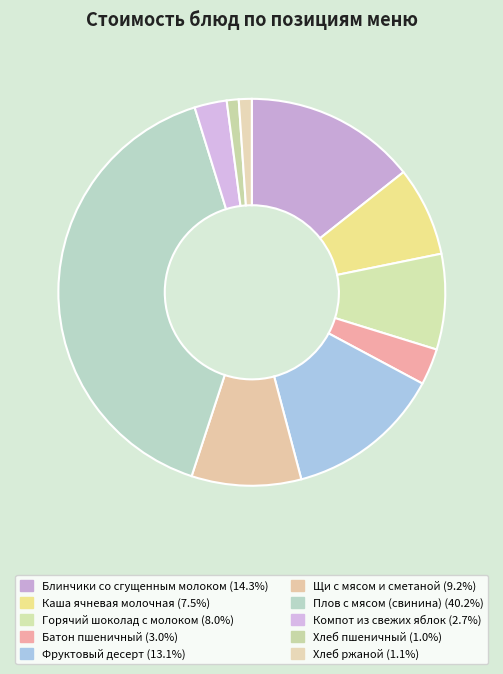

To the nearest percent, what portion does Фруктовый десерт represent?

13%